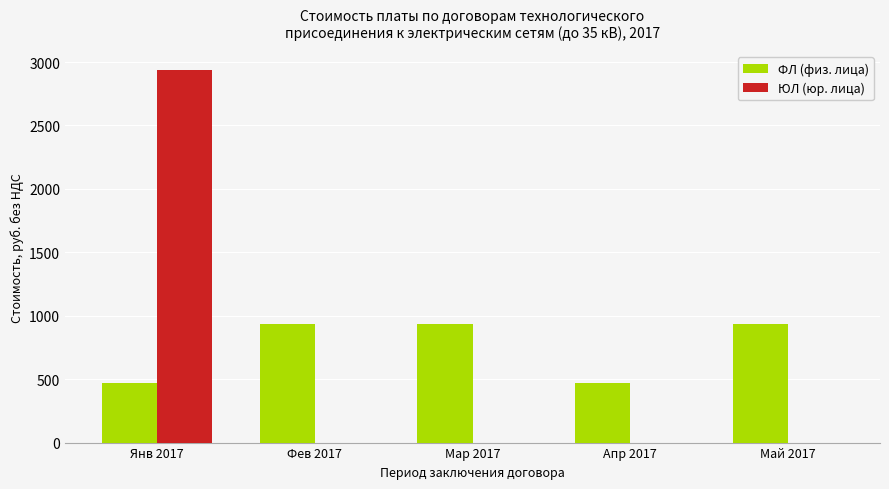

What is the sum of the ЮЛ (юр. лица) values at Янв 2017 and Апр 2017?

2940.2